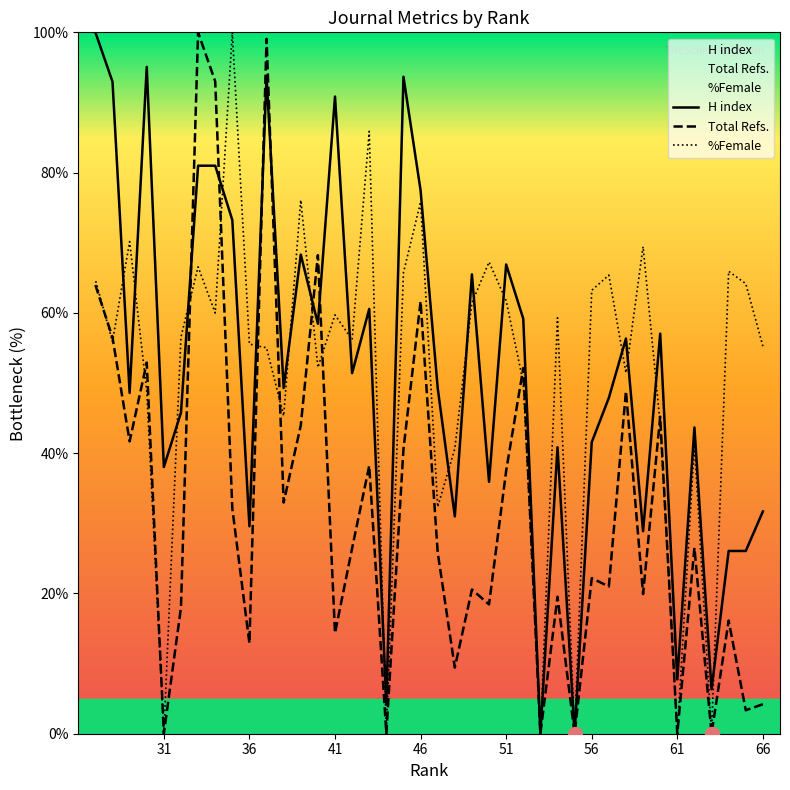

How many data points in Total Refs. are above 26?

20